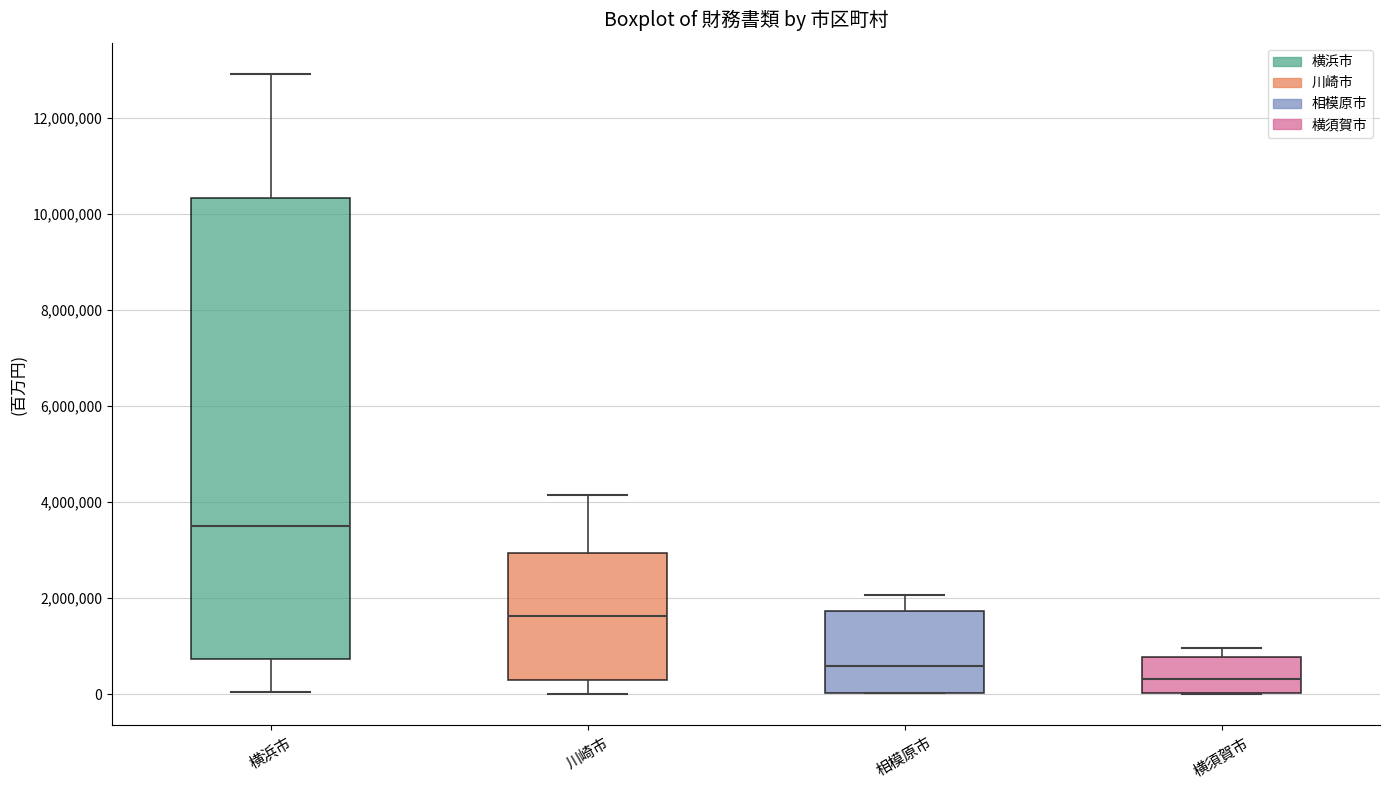

Which box's median line is the highest?

横浜市